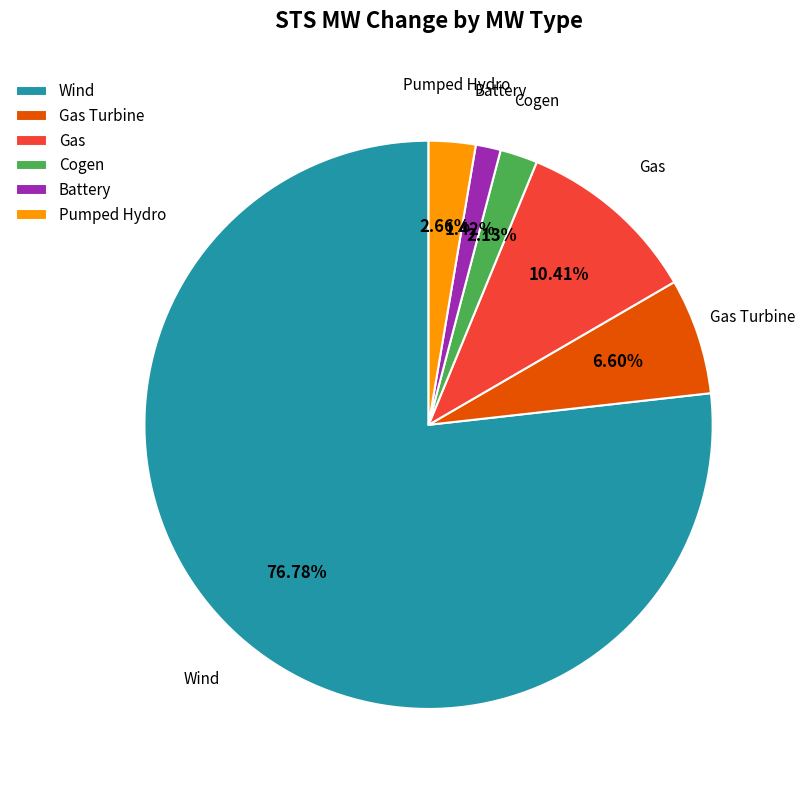

What is the ratio of the value at Gas Turbine to the value at Battery?

4.6